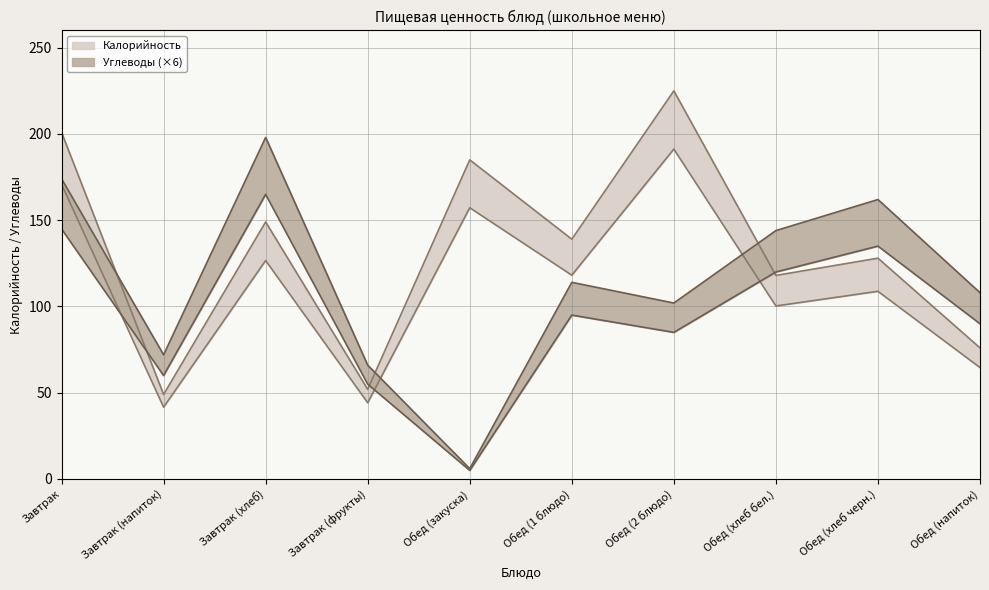

Where does the Калорийность series first go above 139?

Завтрак